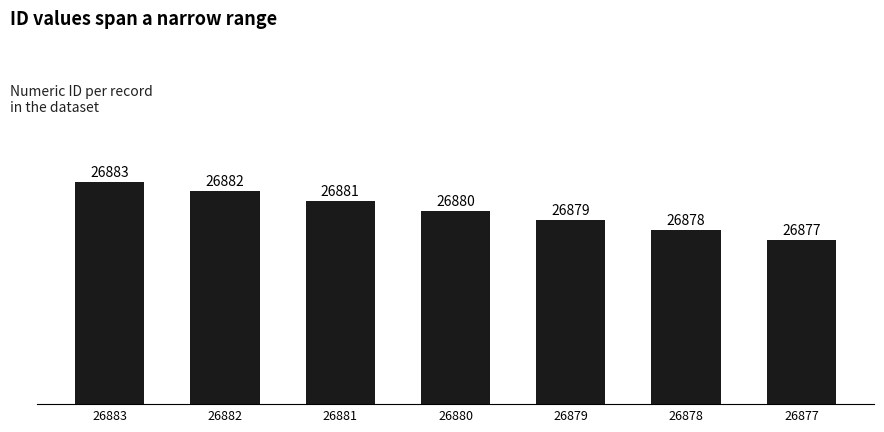

Reading right to left, transcribe all the data shown in this chart.

26877	26878	26879	26880	26881	26882	26883